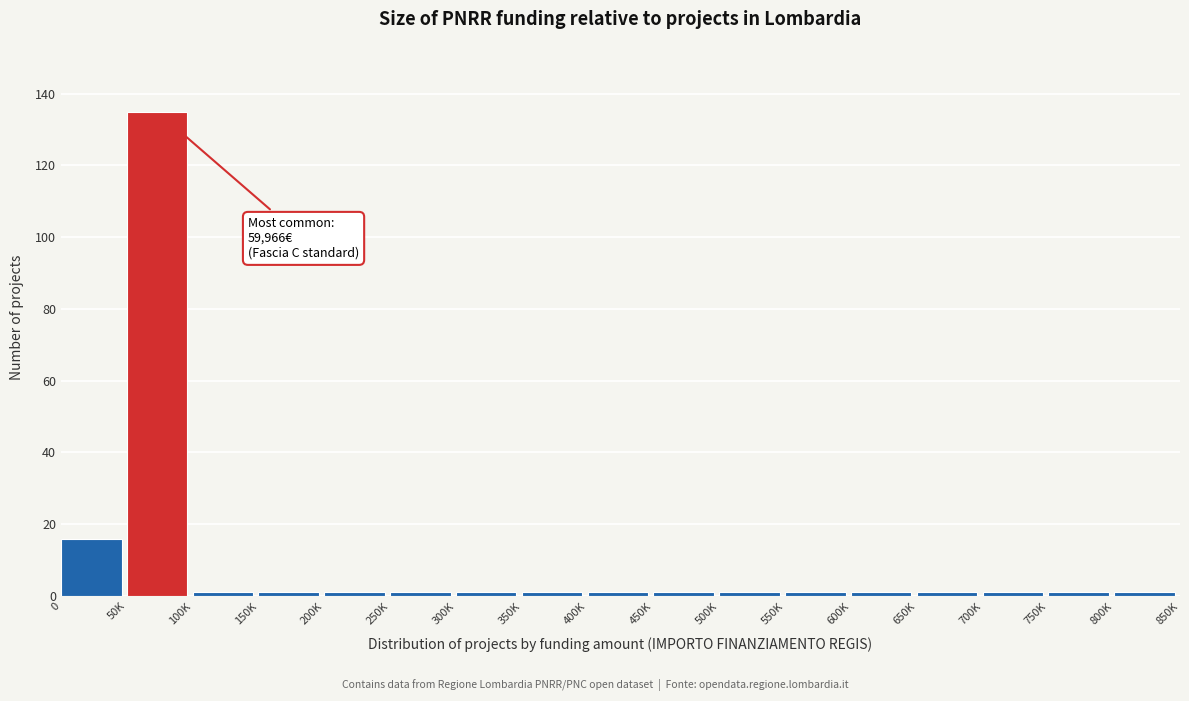

Reading left to right, what are all the values shown in this chart?

0=16	50K=135	100K=1	150K=1	200K=1	250K=1	300K=1	350K=1	400K=1	450K=1	500K=1	550K=1	600K=1	650K=1	700K=1	750K=1	800K=1